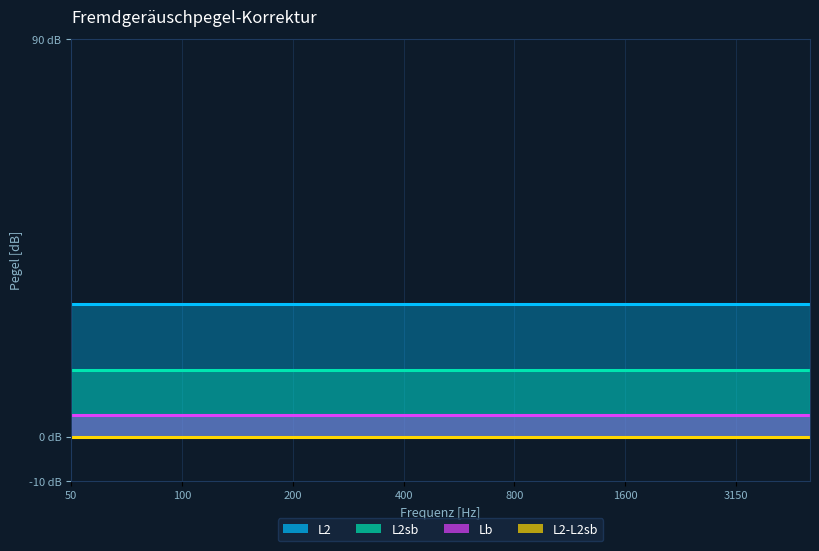

What is the lowest value of the L2sb_line series?

15